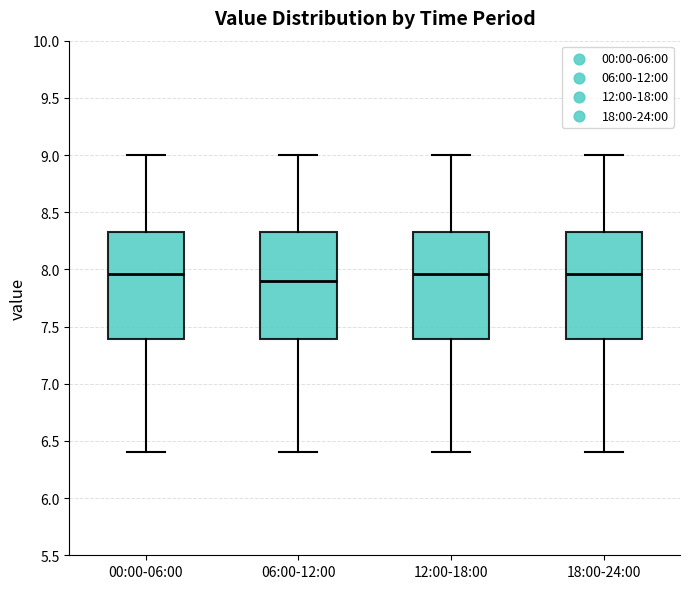

Which box's median line is the lowest?

06:00-12:00